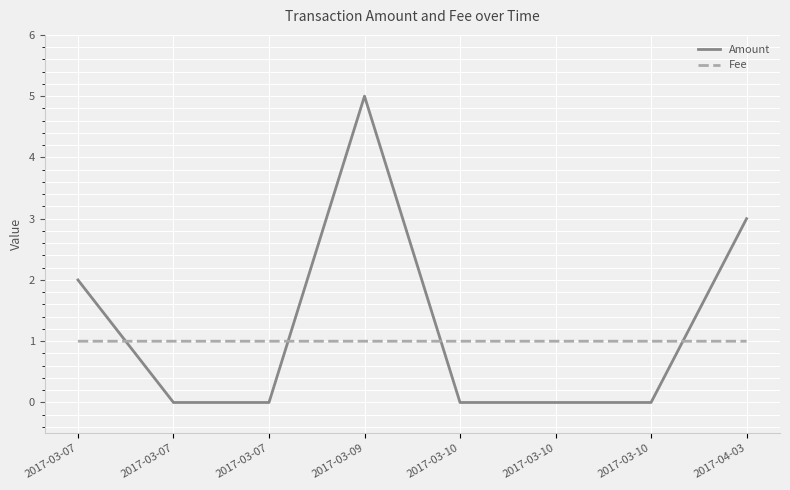

List the series in order of their overall mean, lowest first.

Fee, Amount